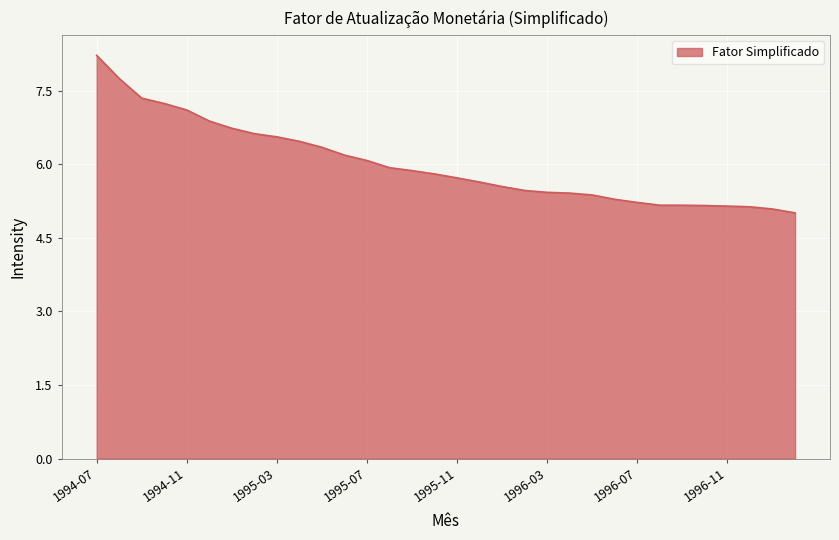

How many categories are shown in the chart?

32